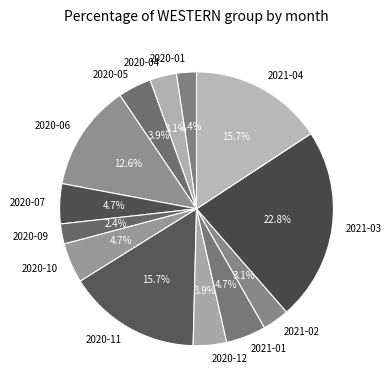

To the nearest percent, what is the combined percentage of 2020-05 and 2021-03?

27%